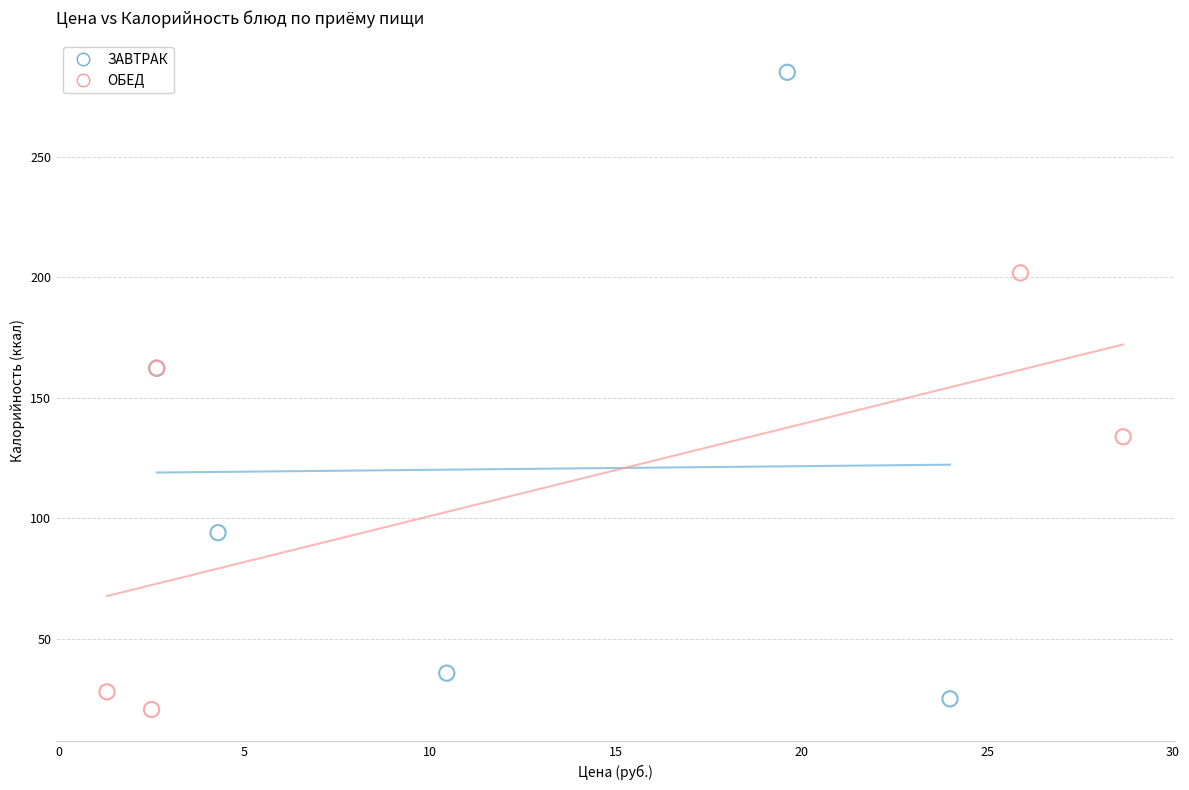

Which series contains the highest Y value?

ЗАВТРАК